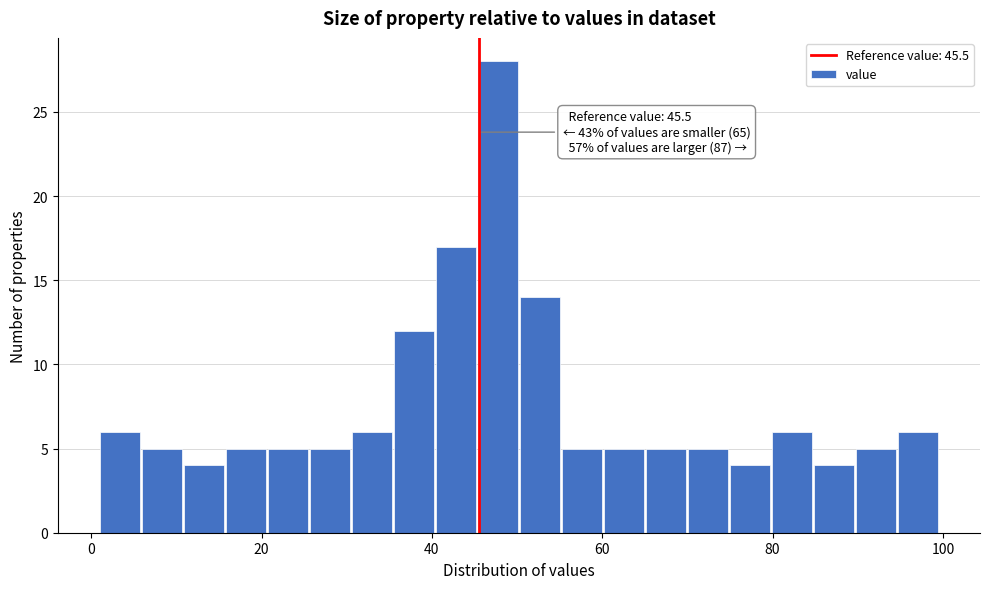

Read against the x-axis, roughly where is the centre of the tallest bar?

48